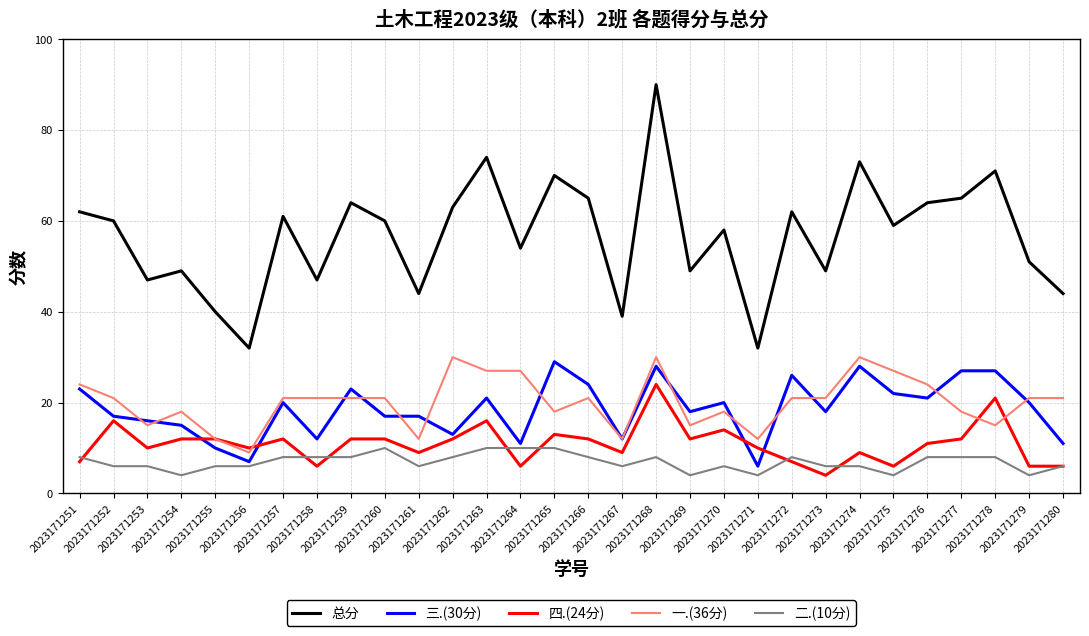

What is the lowest value of the 总分 series?

32